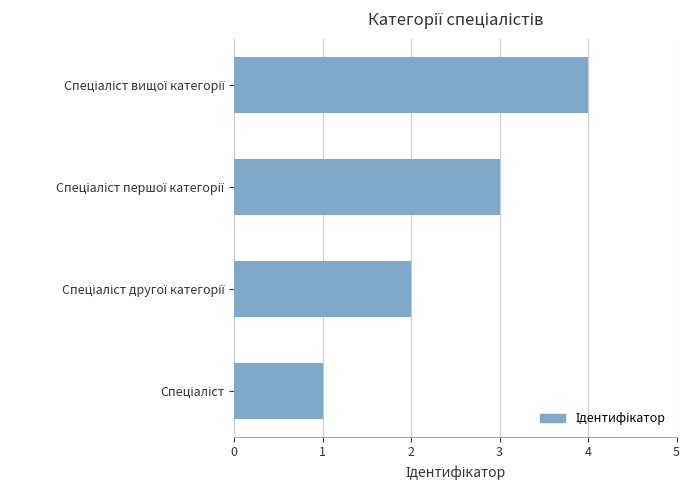

What is the minimum value shown in the chart?

1